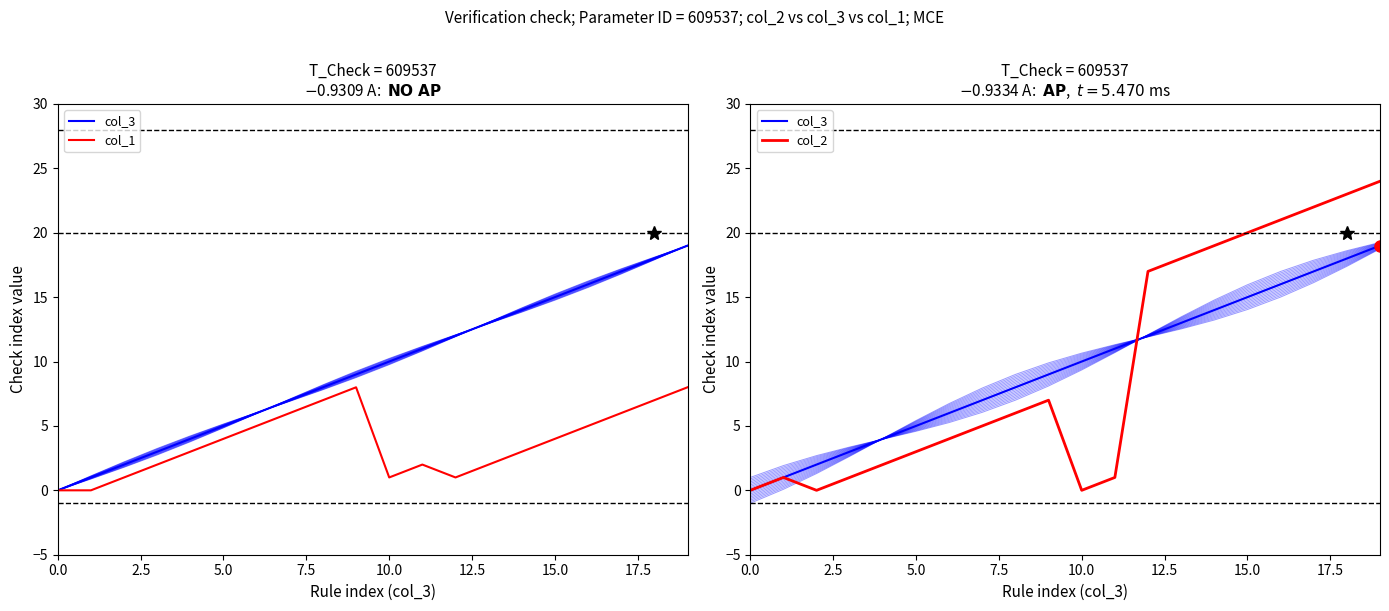

What is the difference between the second highest and minimum values in the col_2 series?

23